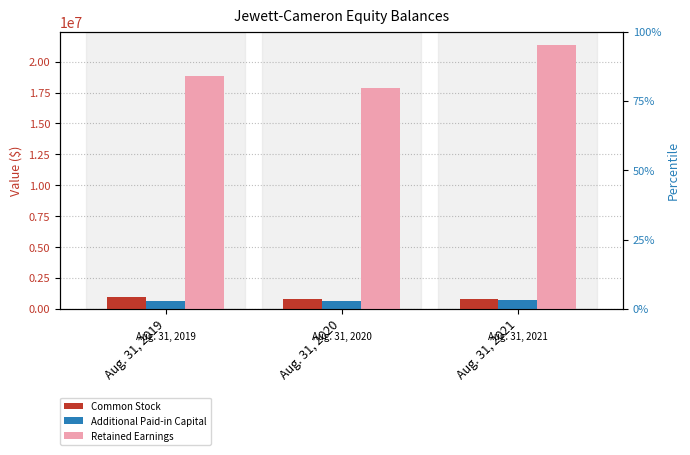

What is the average value of the Common Stock series?

860453